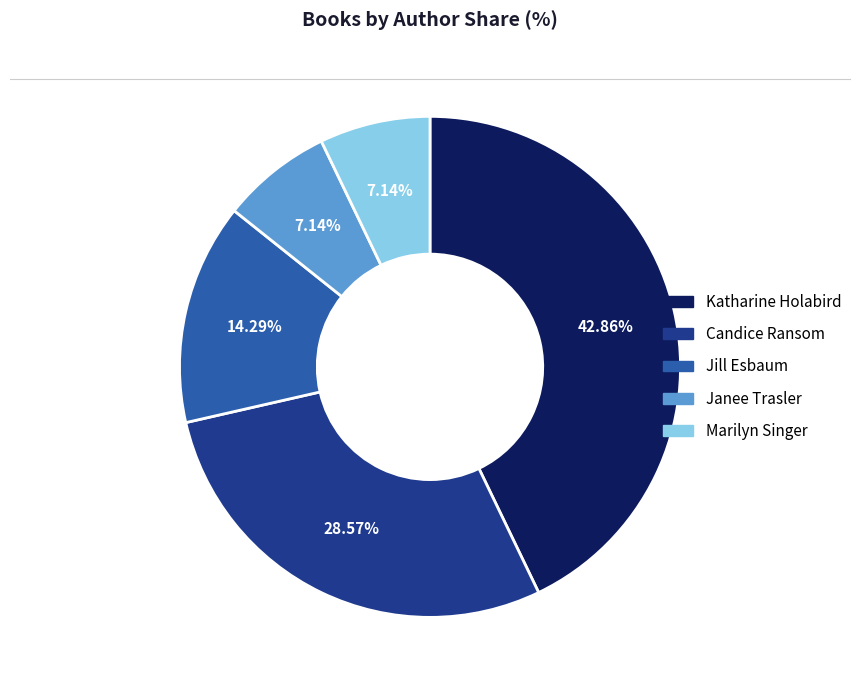

Which has a higher value, Jill Esbaum or Marilyn Singer?

Jill Esbaum